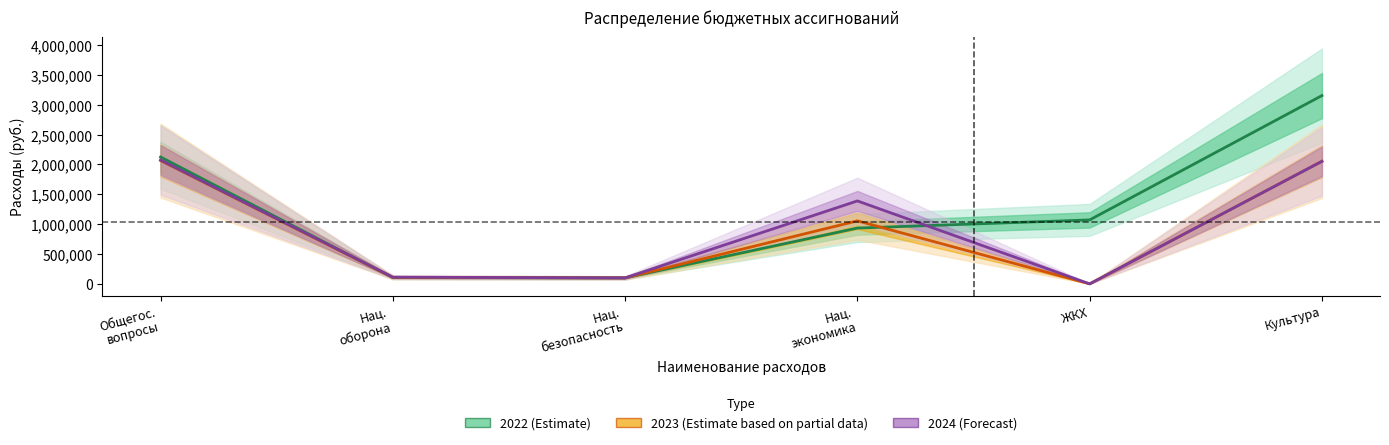

What position from the right is Культура?

1